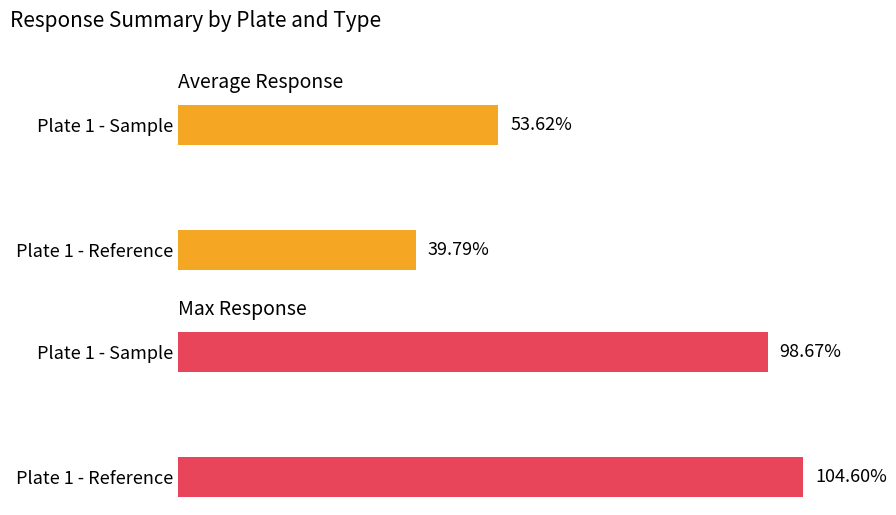

Rank the series at Plate 1 - Reference from lowest to highest value.

Average Response, Max Response